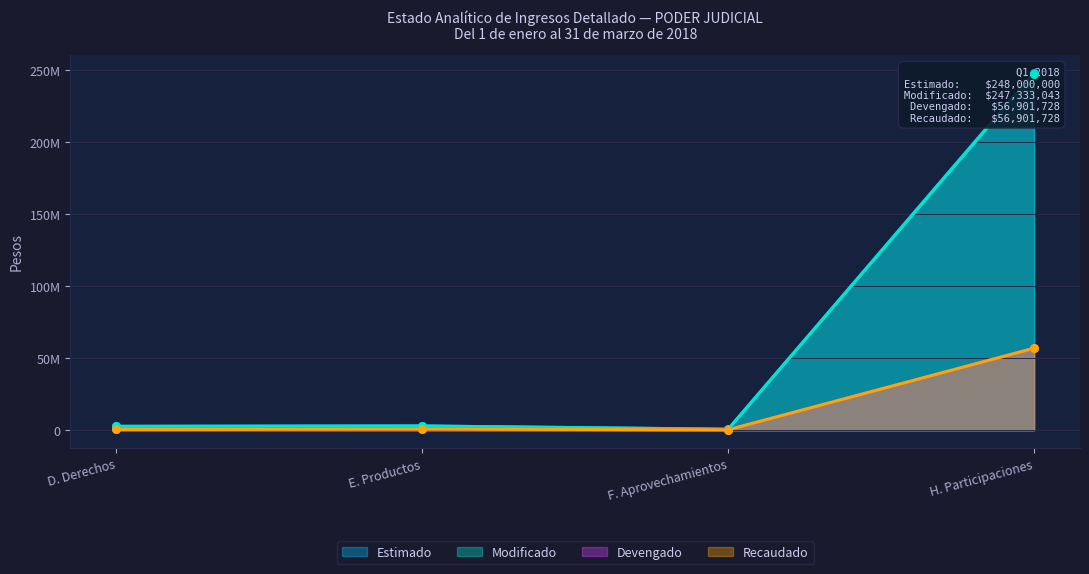

Is the value of Recaudado at H. Participaciones greater than the value of Devengado at E. Productos?

Yes